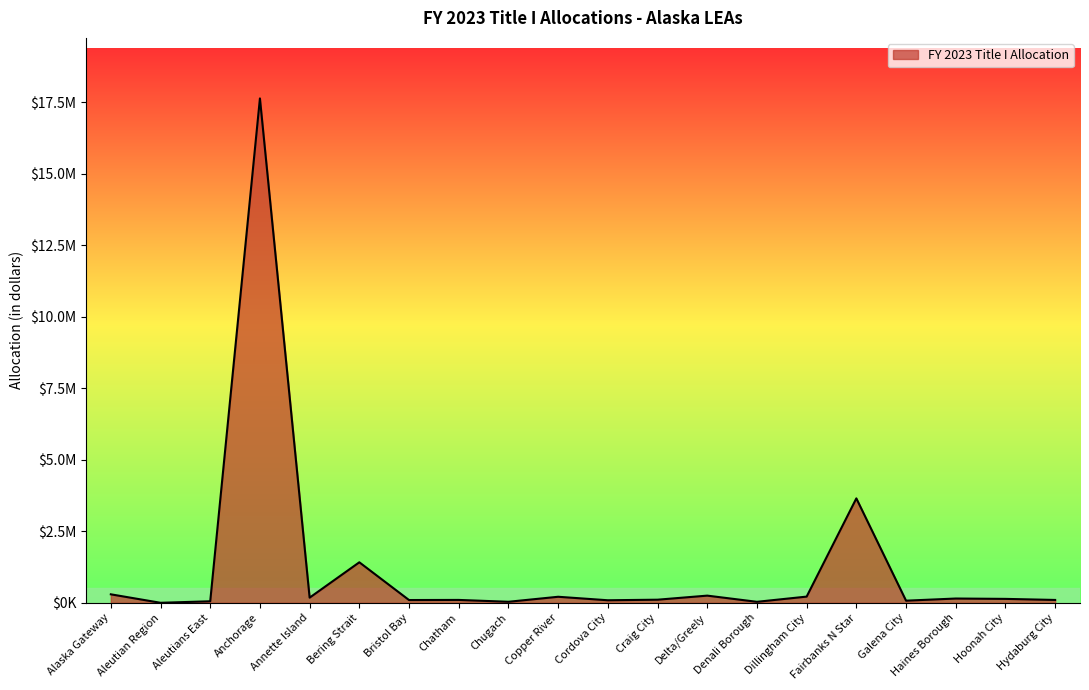

What is the difference between the values at Delta/Greely and Cordova City?

161918.8